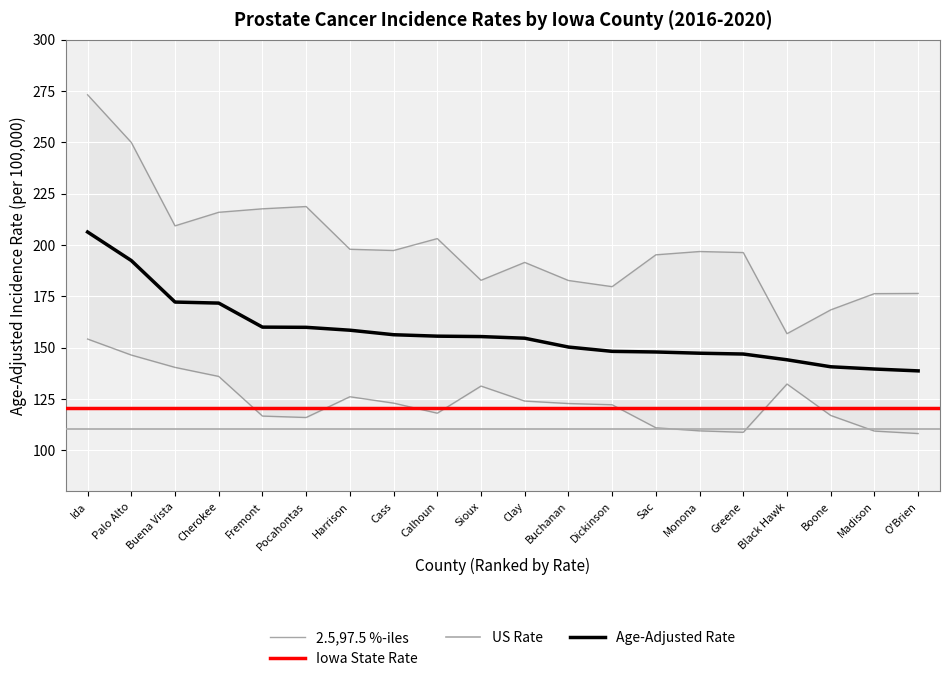

Reading left to right, what are all the values shown in this chart?

Age-Adjusted Rate: 206.3	192.4	172.2	171.7	160.0	159.9	158.5	156.3	155.6	155.4	154.6	150.3	148.2	147.9	147.3	146.9	144.1	140.7	139.6	138.7
Lower 95% CI: 154.2	146.4	140.4	136.0	116.7	116.0	126.1	123.0	118.1	131.3	124.0	122.8	122.2	111.0	109.5	108.8	132.3	117.0	109.4	108.2
Upper 95% CI: 273.1	249.9	209.3	215.9	217.6	218.7	197.9	197.3	203.1	182.8	191.5	182.7	179.7	195.2	196.8	196.3	156.8	168.4	176.3	176.4